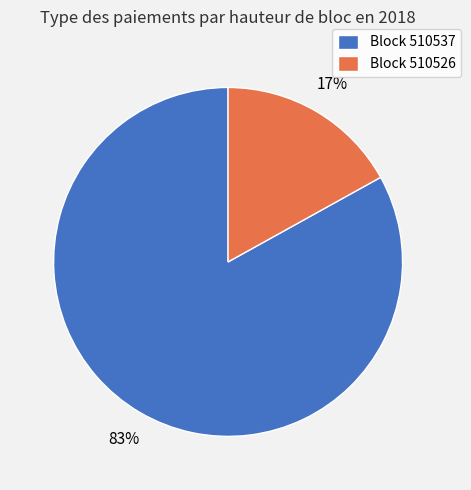

To the nearest percent, what is the difference between the largest and smallest slice percentages?

66%